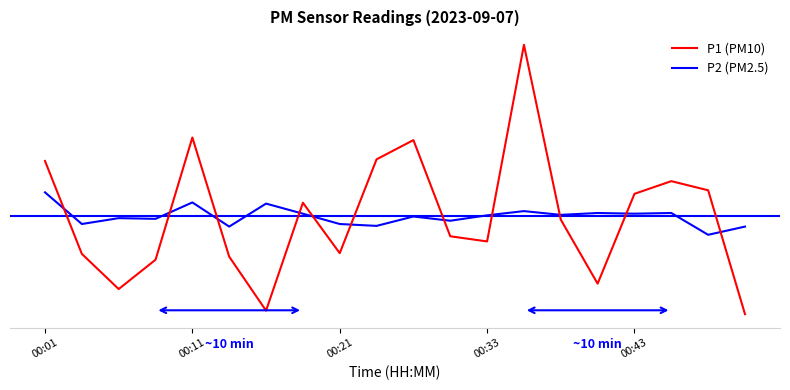

What is the maximum value shown in the chart?

7.3